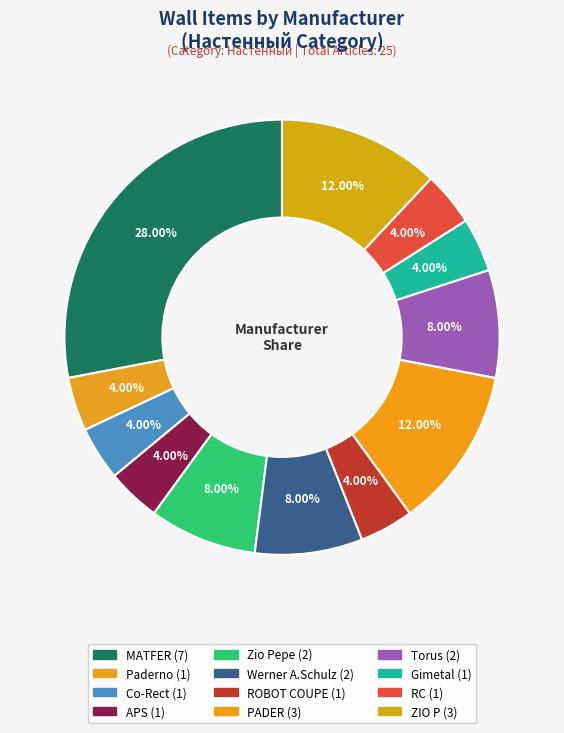

To the nearest percent, what is the difference between the largest and smallest slice percentages?

24%